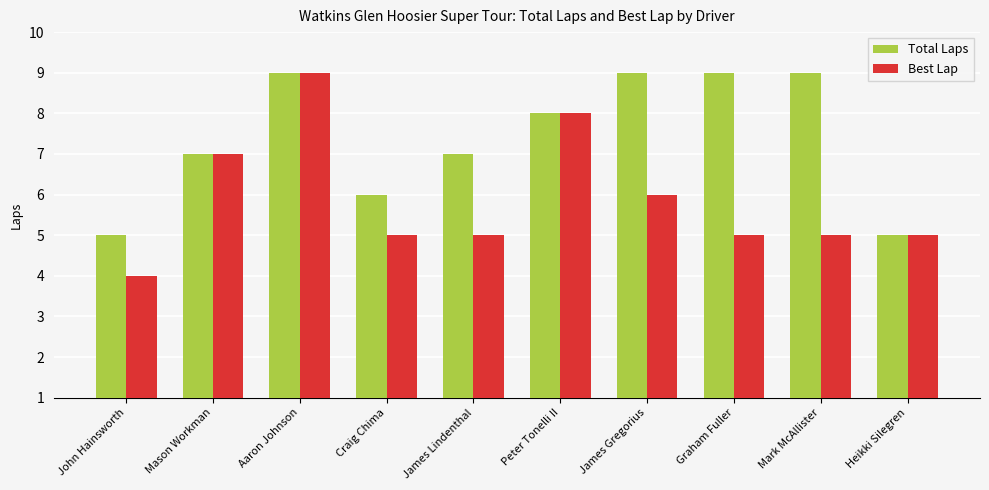

How many bars are there in each group?

2